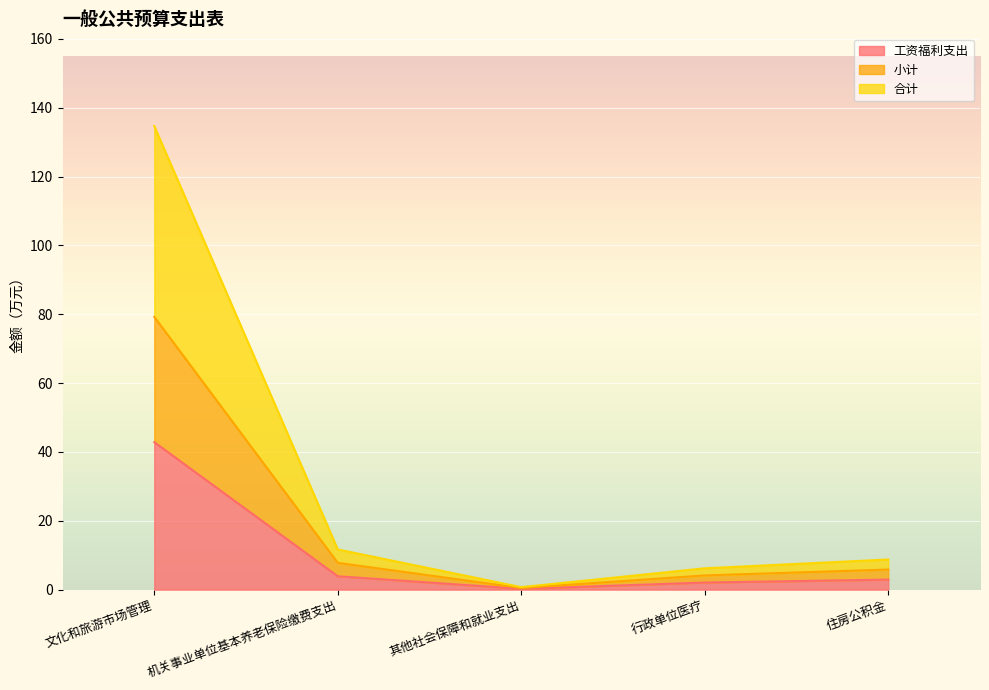

Is it true that 小计 equals 5.8 at 住房公积金?

True